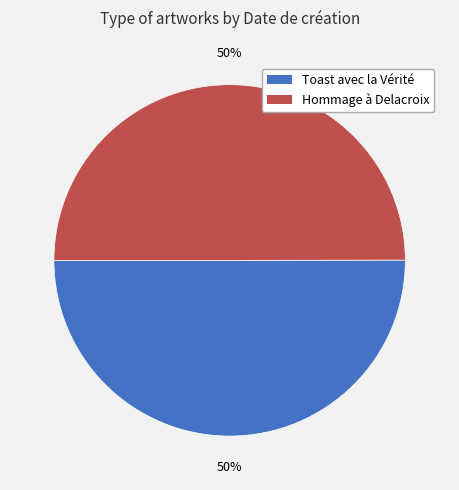

To the nearest percent, what is the average slice percentage?

50%